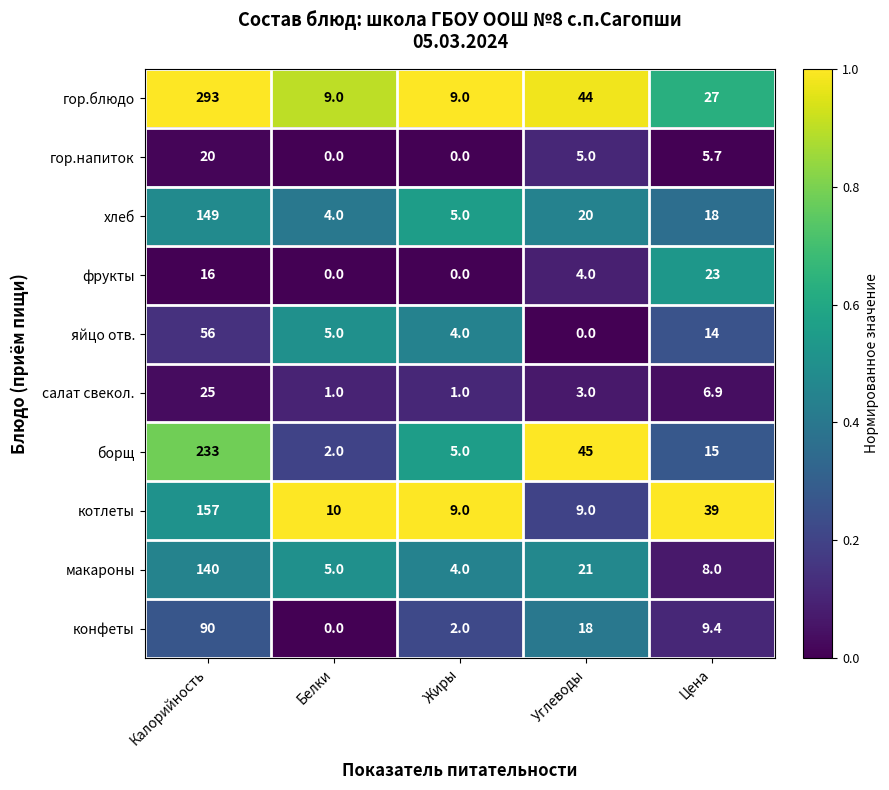

What is the difference between the second highest and minimum values in the борщ series?

43.0